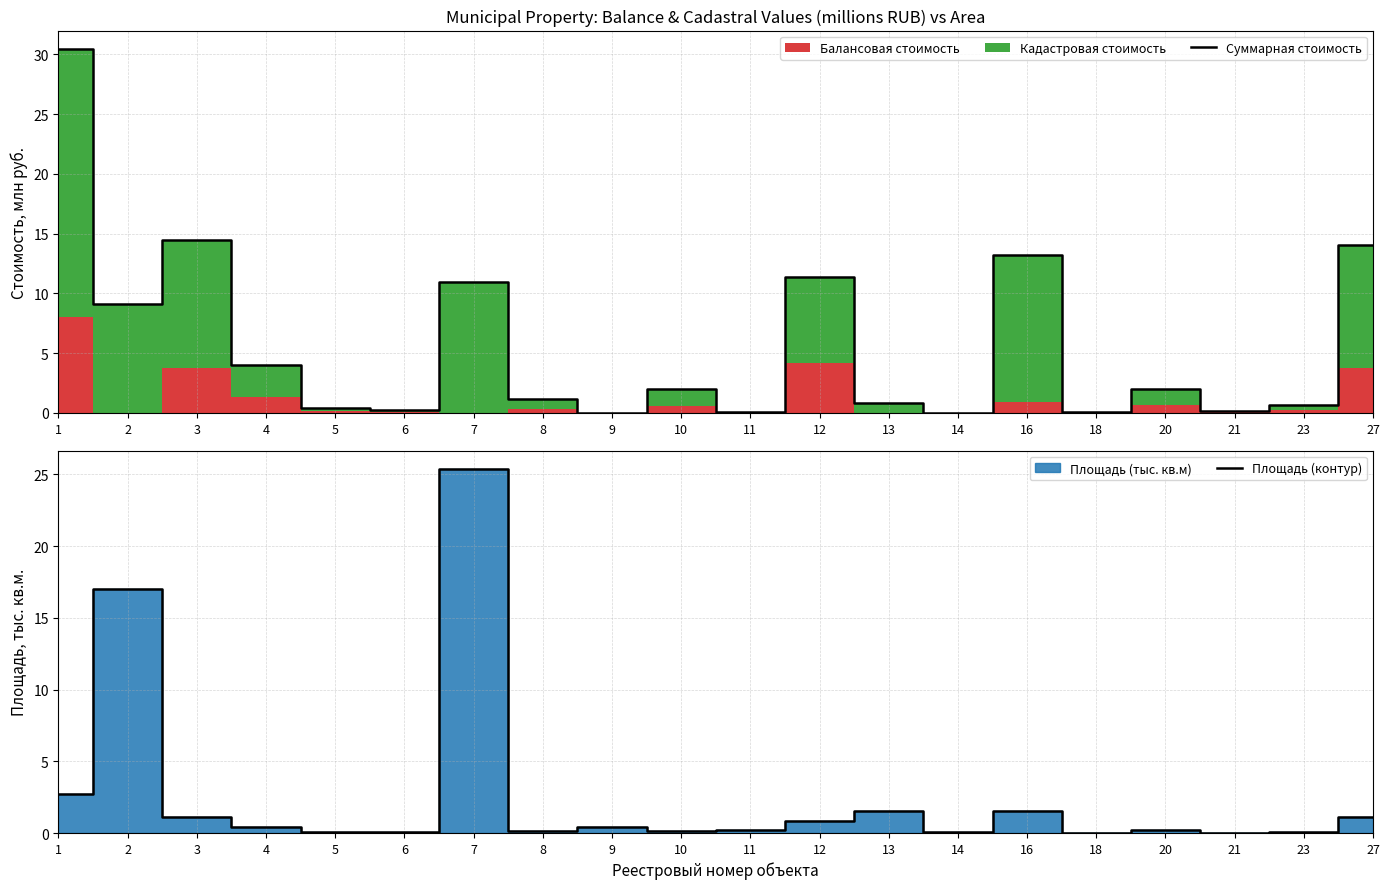

What is the sum of all Площадь (контур) values?

53.0